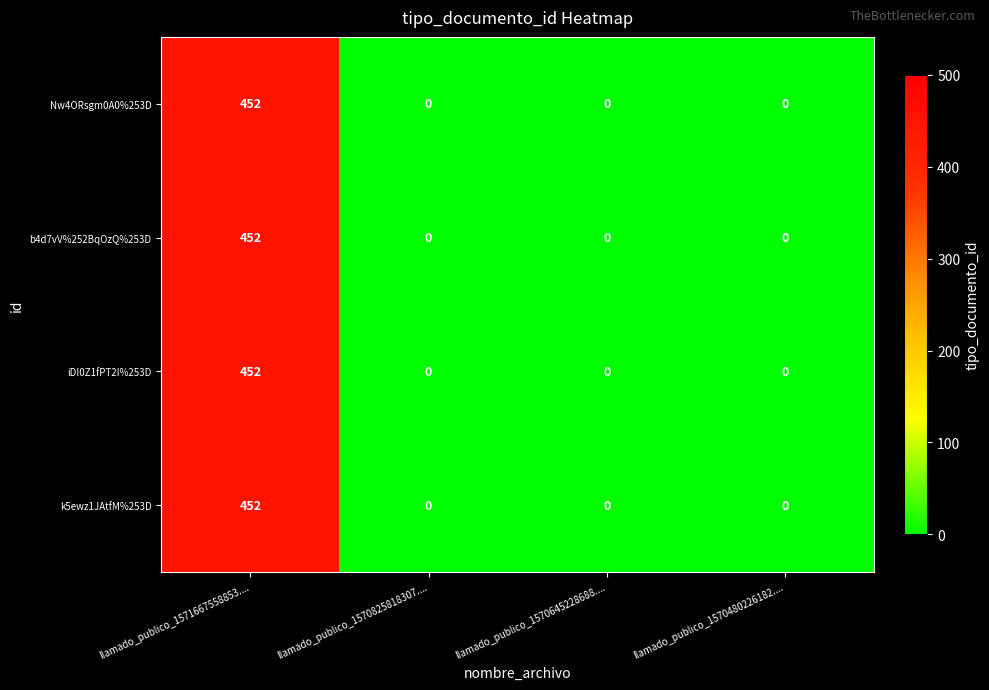

The Nw4ORsgm0A0%253D series shows -280 at llamado_publico_1570825818307..... True or false?

False